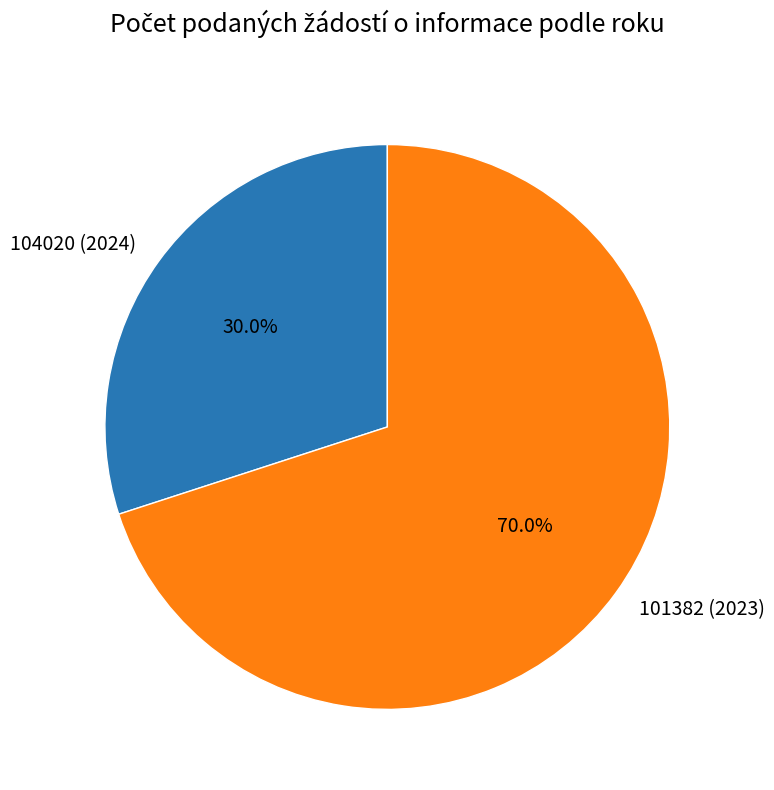

To the nearest percent, what portion does 104020 (2024) represent?

30%